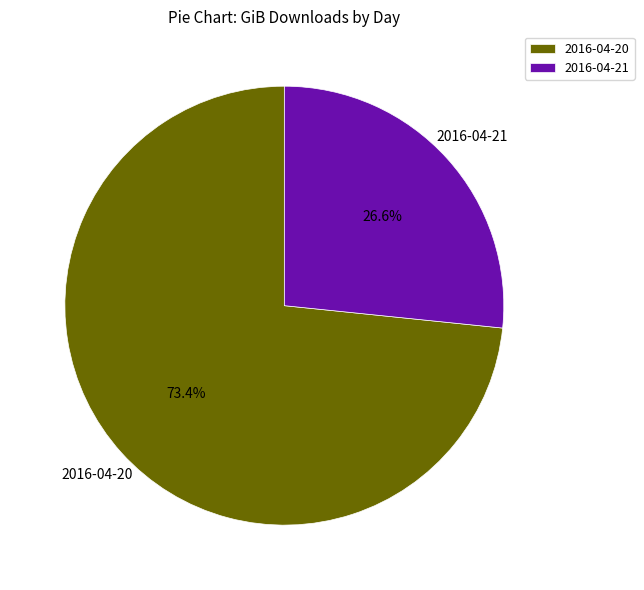

To the nearest percent, what percentage of the pie is 2016-04-20?

73%